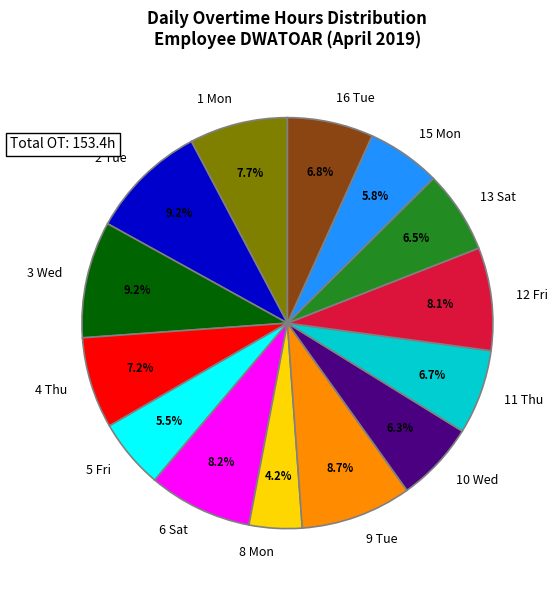

Does any single category account for the majority?

No